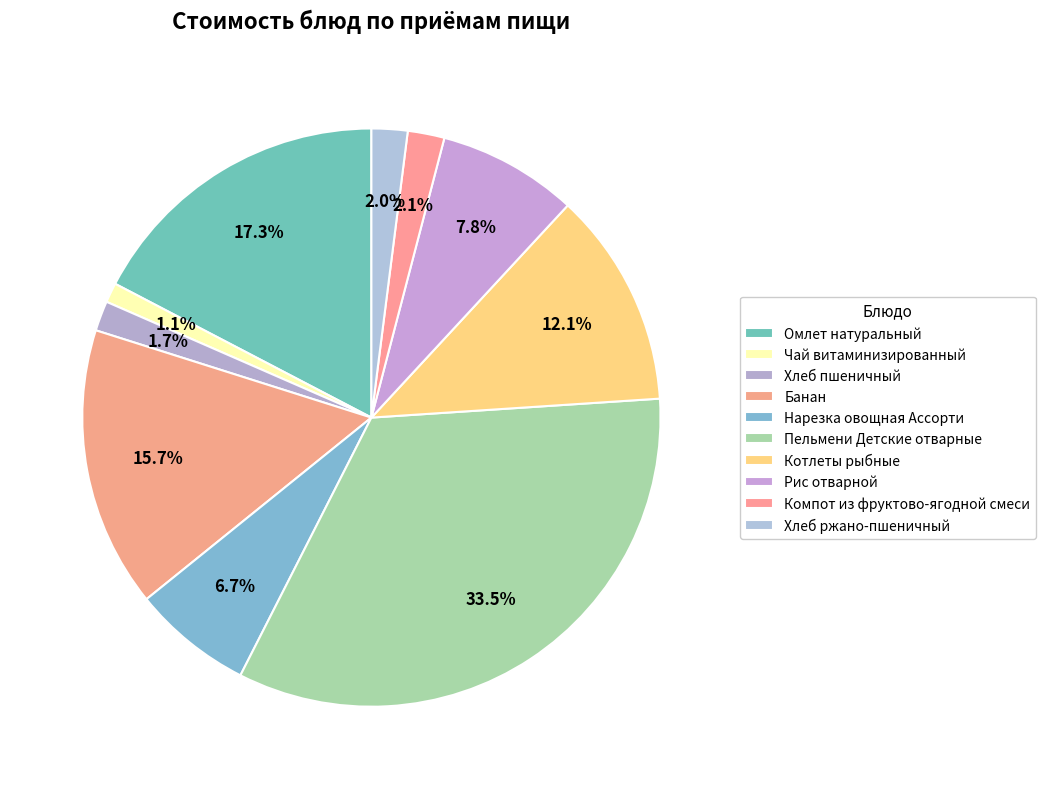

How many slices are in this pie chart?

10